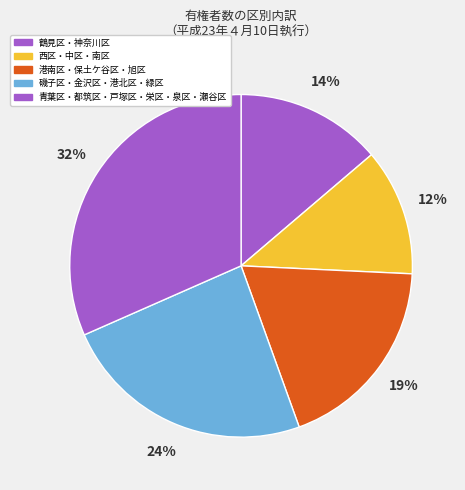

How many slices are in this pie chart?

5